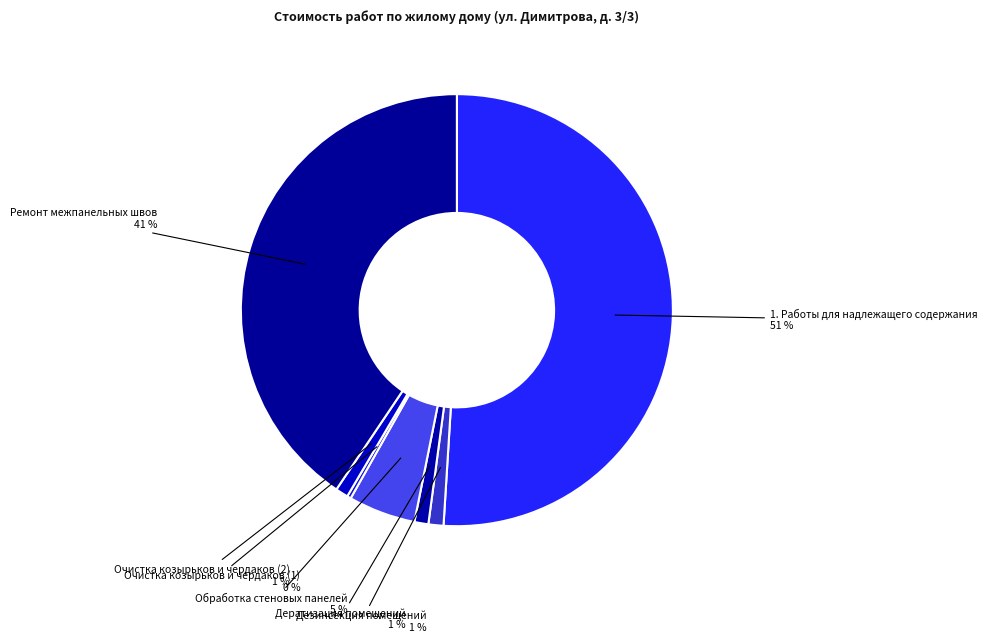

What is the largest slice in the pie chart?

1. Работы для надлежащего содержания